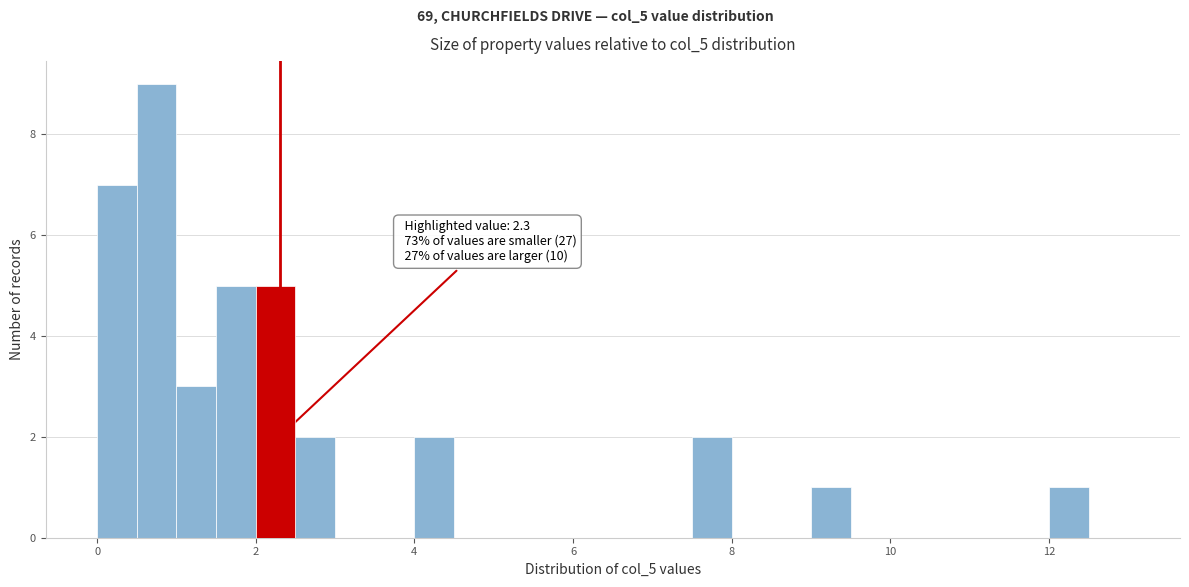

Around what value on the x-axis is the tallest bar? Give the approximate position of its centre, as read against the axis.

0.8